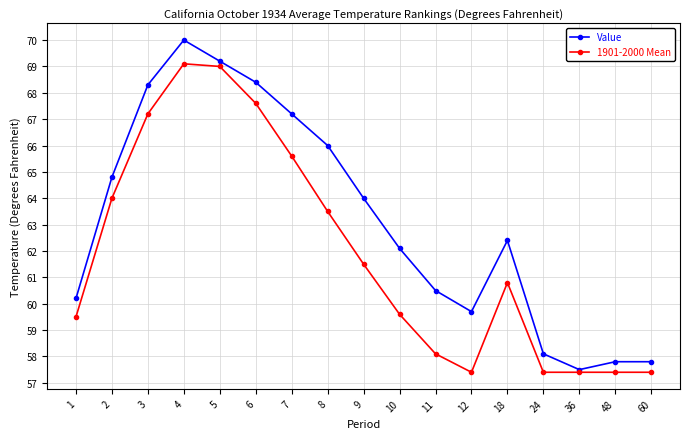

What is the value of the Value point at the 7th from the left?

67.2